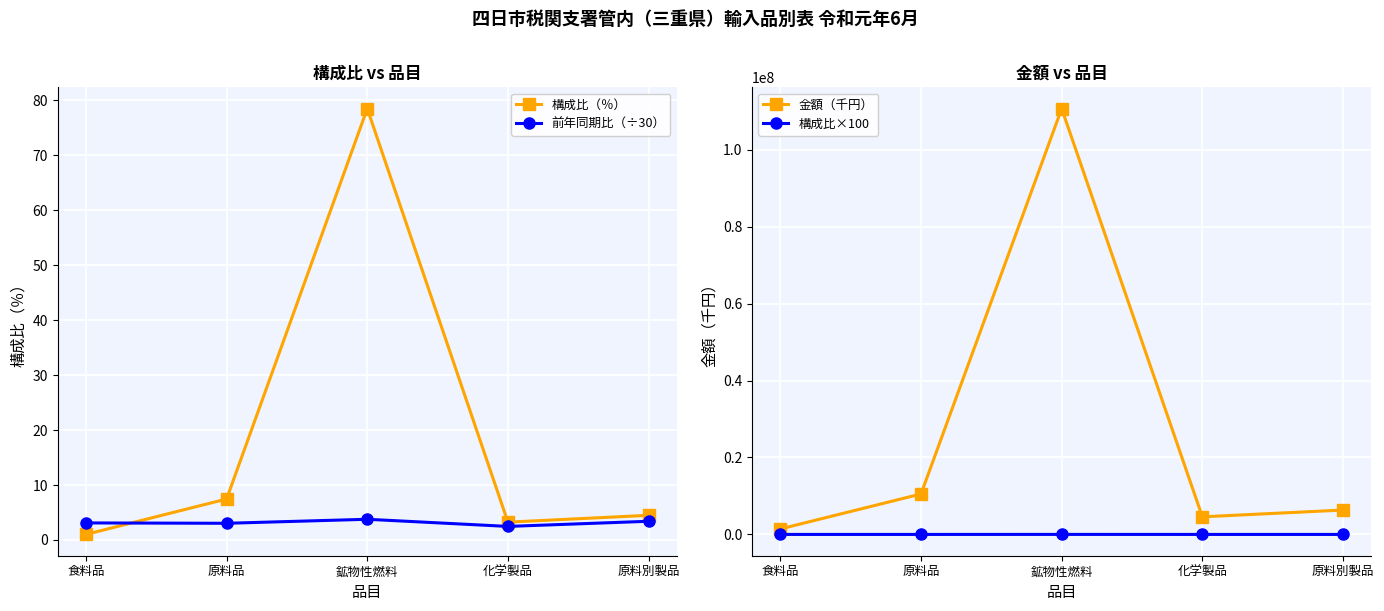

Is it true that 金額（千円） equals 6336145.0 at 原料別製品?

True